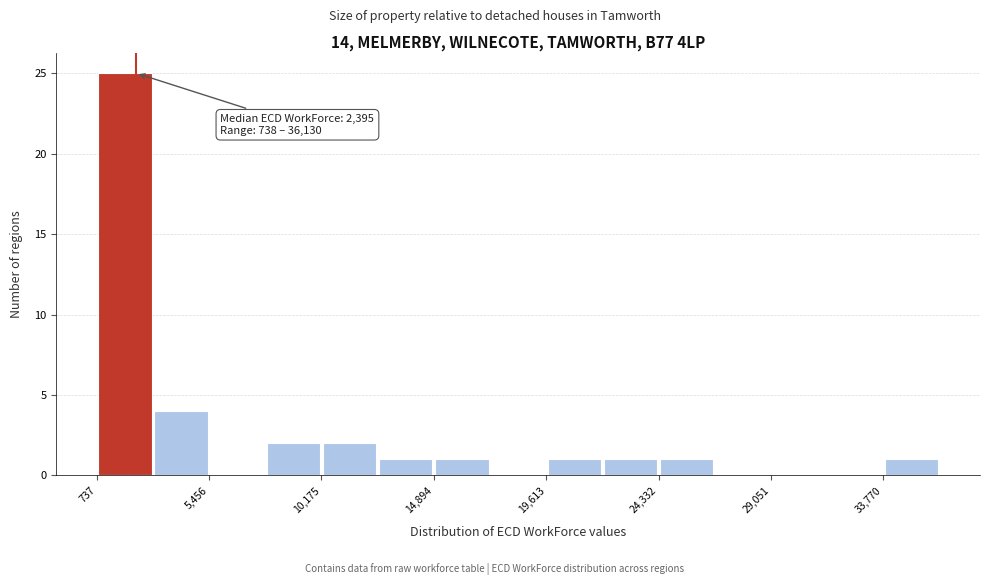

Which range on the x-axis has the tallest bar?

500 to 3000